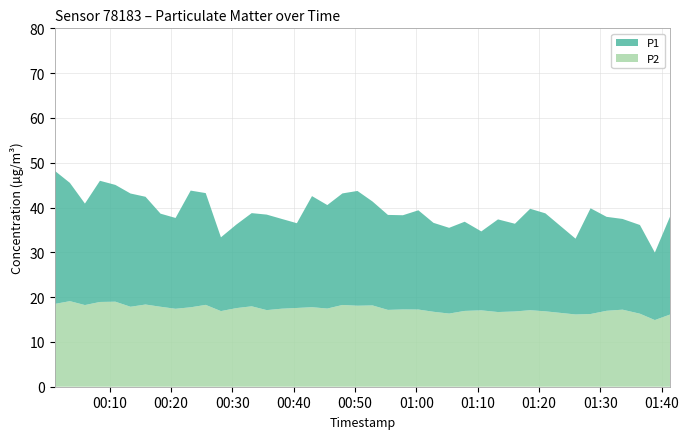

Reading left to right, list all the values displayed in this chart.

P1: 48.2	45.5	40.9	46.0	45.0	43.1	42.4	38.6	37.7	43.8	43.2	33.4	36.2	38.8	38.4	37.5	36.5	42.5	40.5	43.1	43.7	41.4	38.4	38.3	39.4	36.6	35.5	36.8	34.7	37.4	36.4	39.7	38.7	33.0	39.8	37.9	37.5	36.1	29.9	38.1
P2: 18.5	19.1	18.2	18.9	19.0	17.9	18.4	17.9	17.4	17.7	18.3	16.9	17.6	17.9	17.1	17.4	17.6	17.8	17.4	18.2	18.1	18.1	17.1	17.2	17.2	16.7	16.3	16.9	17.1	16.7	16.8	17.1	16.8	16.1	16.2	16.9	17.2	16.3	14.9	16.1